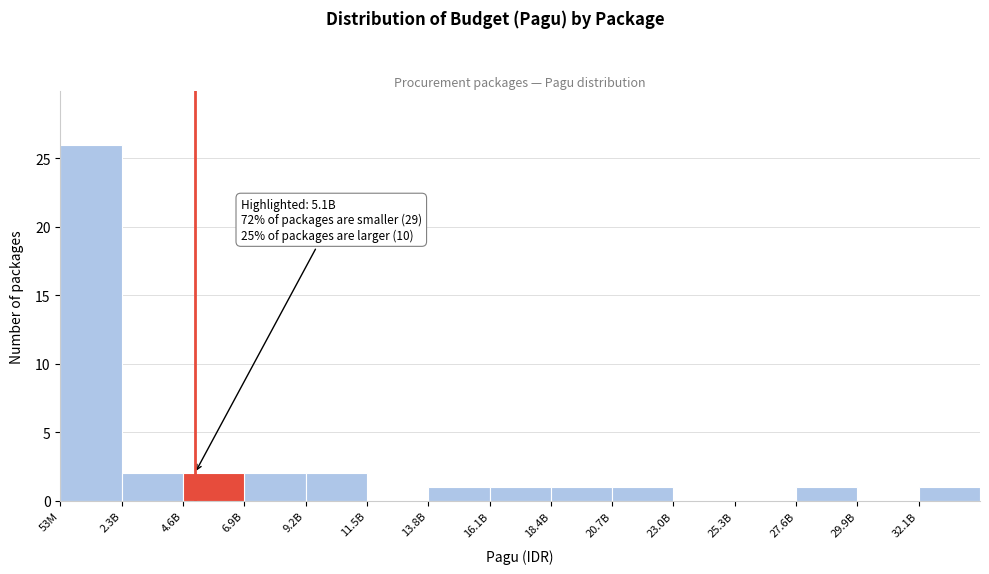

Reading left to right, list all the values displayed in this chart.

53M=26	2.3B=2	4.6B=2	6.9B=2	9.2B=2	11.5B=0	13.8B=1	16.1B=1	18.4B=1	20.7B=1	23.0B=0	25.3B=0	27.6B=1	29.9B=0	32.1B=1